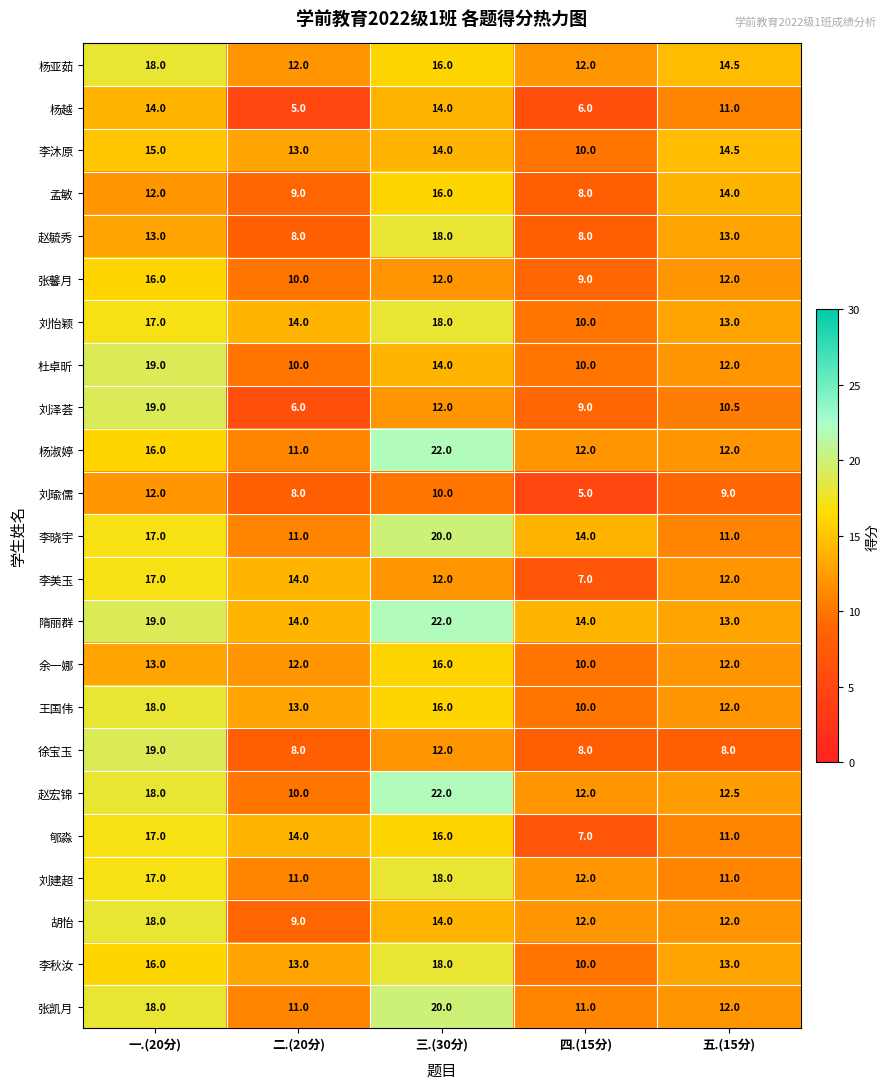

List the labels in order of 赵宏锦 value, smallest first.

二.(20分), 四.(15分), 五.(15分), 一.(20分), 三.(30分)